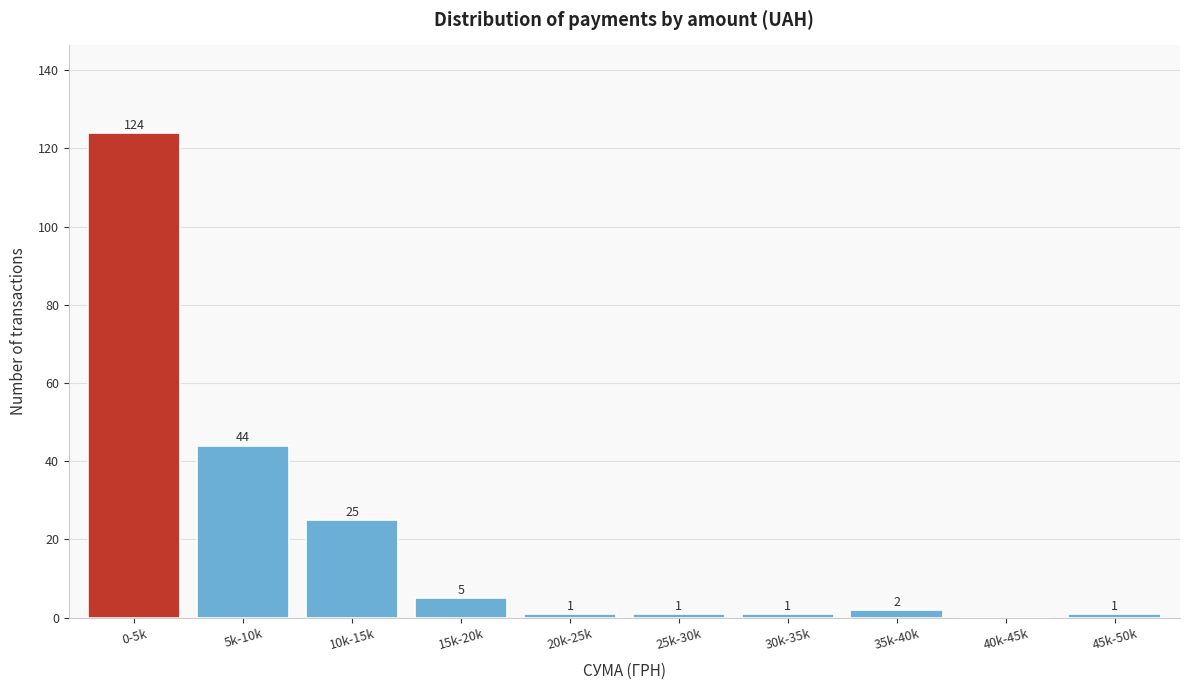

Reading left to right, what are all the values shown in this chart?

0-5k=124	5k-10k=44	10k-15k=25	15k-20k=5	20k-25k=1	25k-30k=1	30k-35k=1	35k-40k=2	40k-45k=0	45k-50k=1